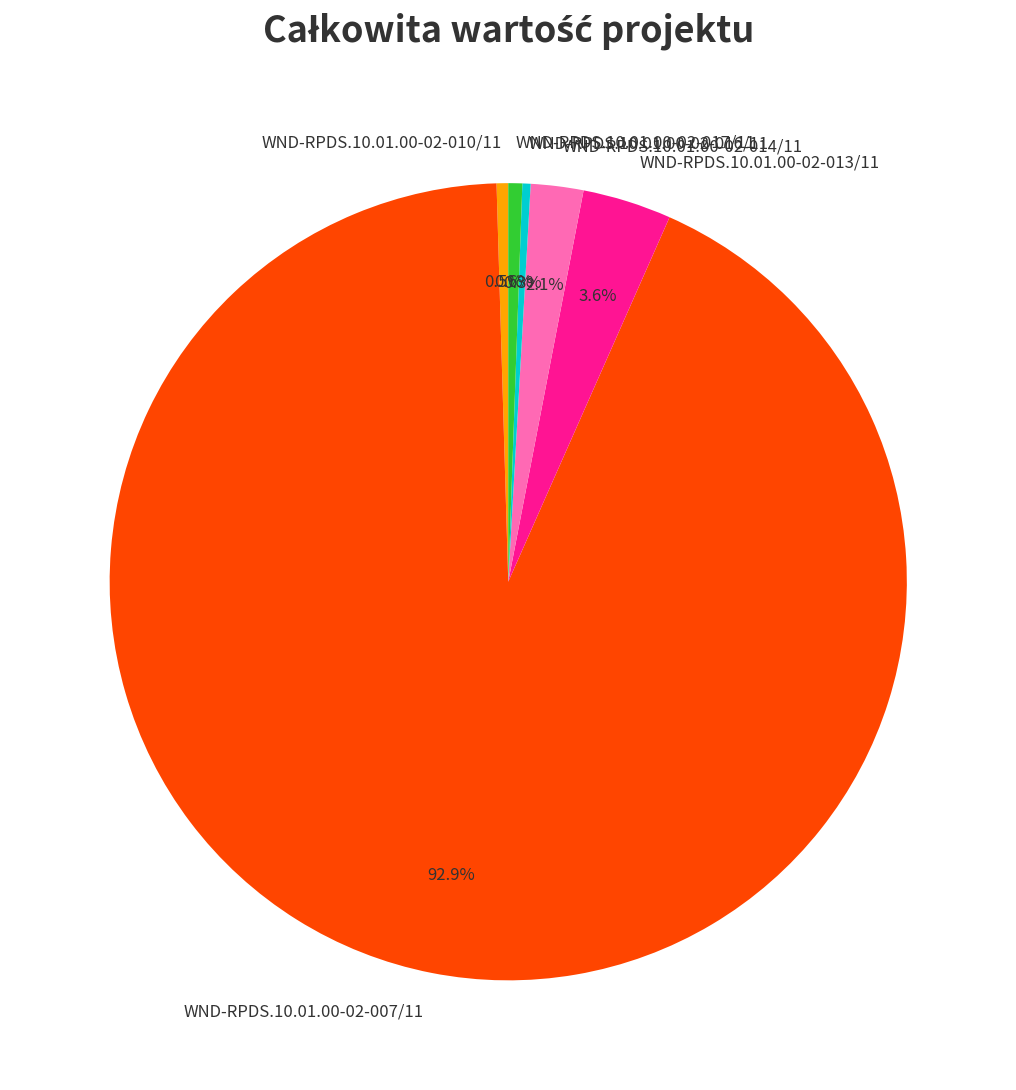

To the nearest percent, what is the average slice percentage?

17%